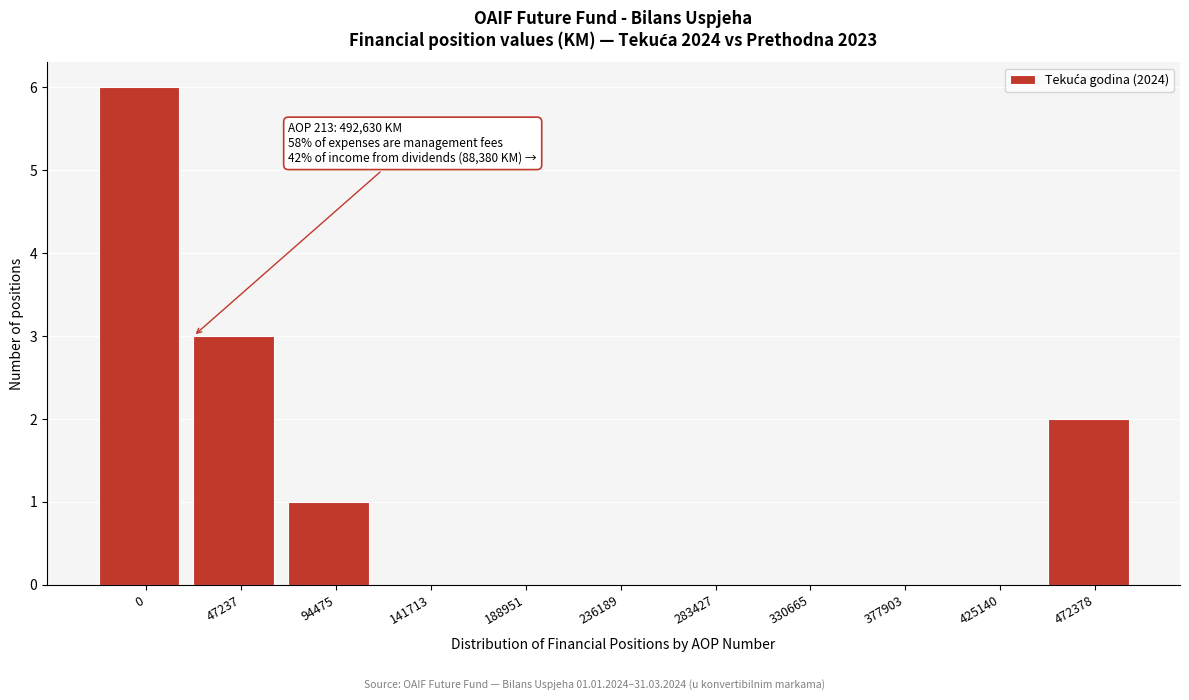

Reading right to left, what are all the values shown in this chart?

472378=2	425140=0	377903=0	330665=0	283427=0	236189=0	188951=0	141713=0	94475=1	47237=3	0=6